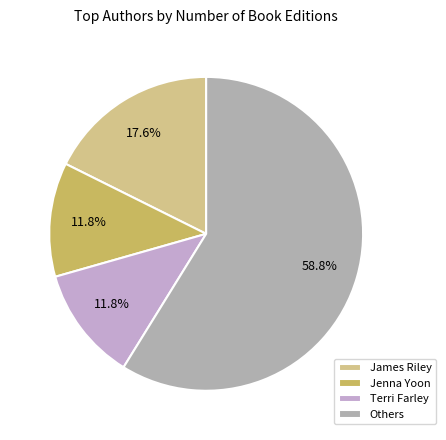

Count the number of slices in the pie.

4